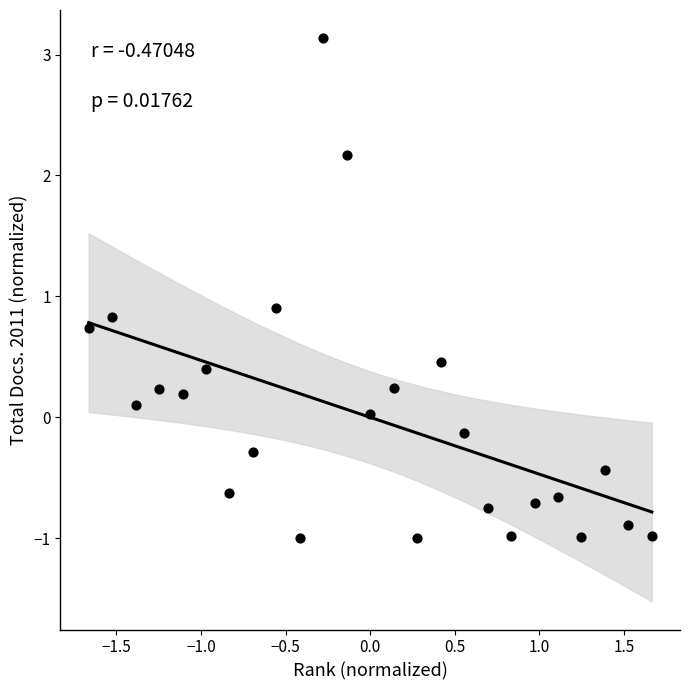

What Y value in the scatter plot is closest to 1?

0.9